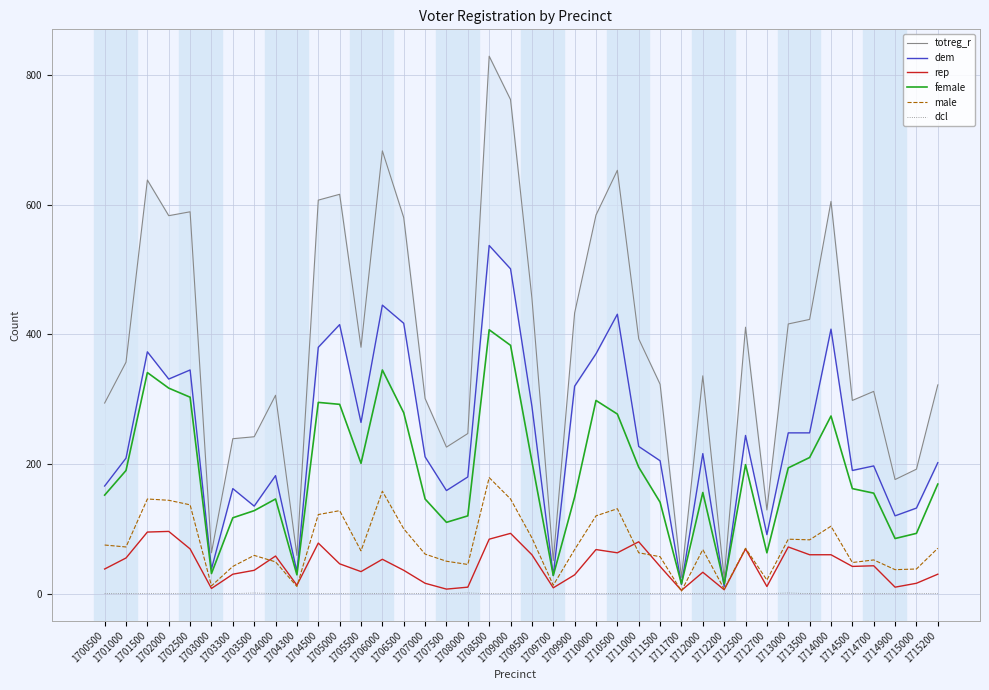

What is the value of the female point at the 23rd from the left?

149